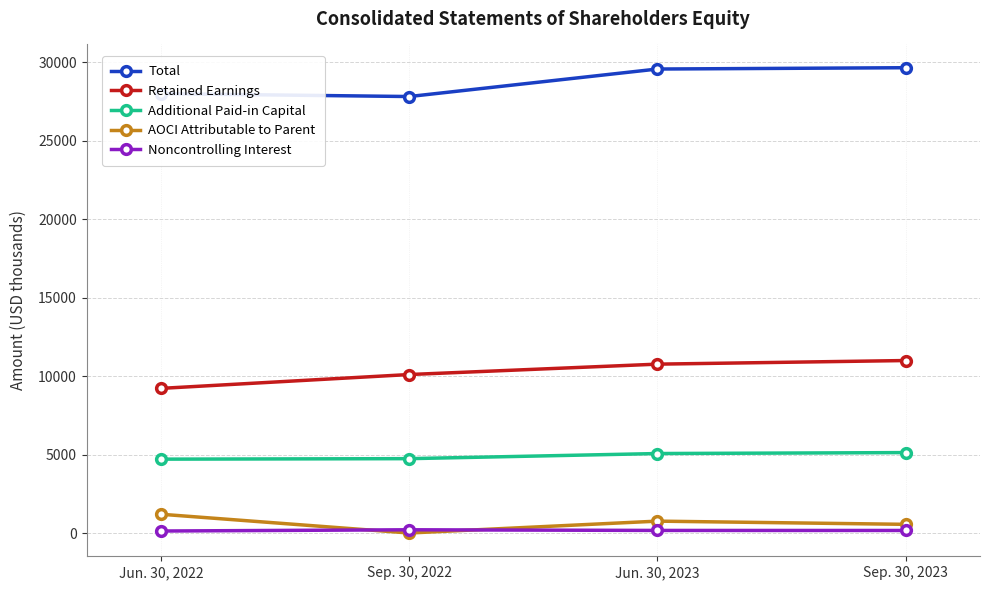

True or false: Additional Paid-in Capital has a value of 4708 at Jun. 30, 2022.

True